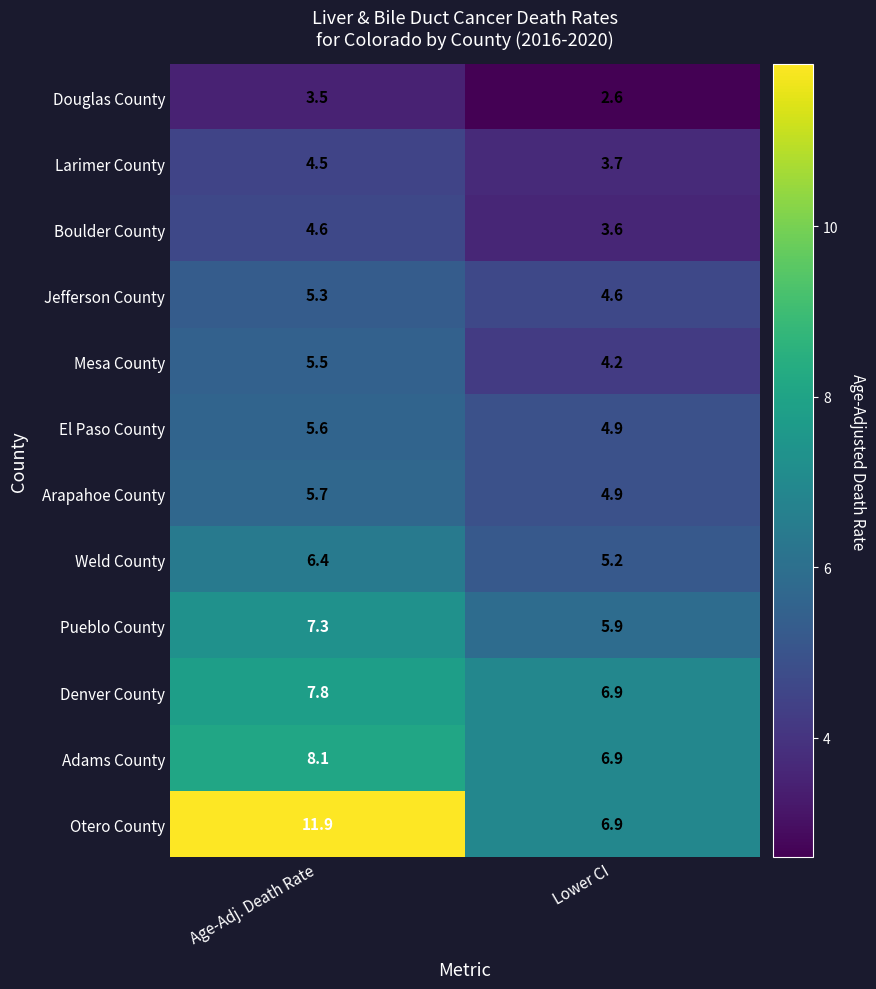

Reading left to right, transcribe all the data shown in this chart.

Douglas County: 3.5	2.6
Larimer County: 4.5	3.7
Boulder County: 4.6	3.6
Jefferson County: 5.3	4.6
Mesa County: 5.5	4.2
El Paso County: 5.6	4.9
Arapahoe County: 5.7	4.9
Weld County: 6.4	5.2
Pueblo County: 7.3	5.9
Denver County: 7.8	6.9
Adams County: 8.1	6.9
Otero County: 11.9	6.9